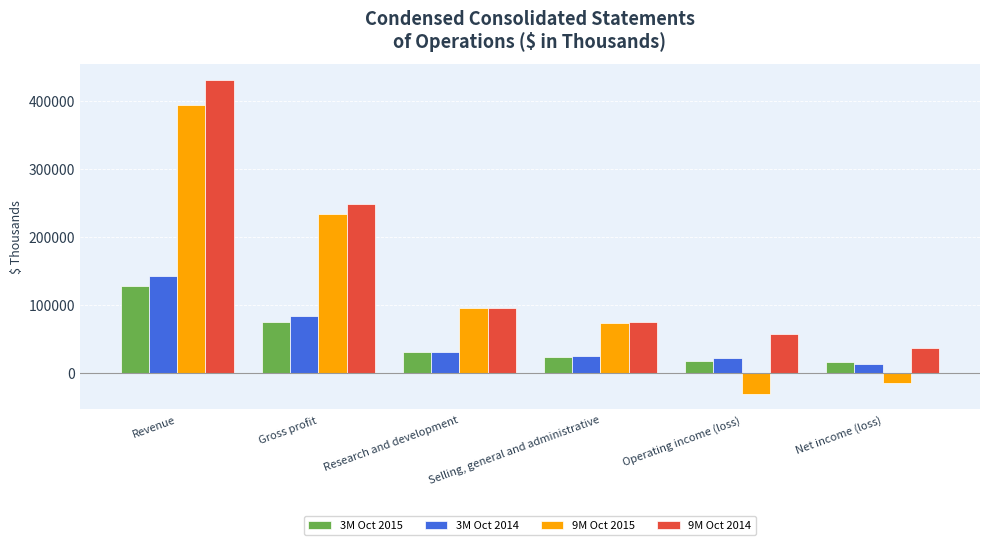

What are all the series names shown in the legend?

3M Oct 2015, 3M Oct 2014, 9M Oct 2015, 9M Oct 2014